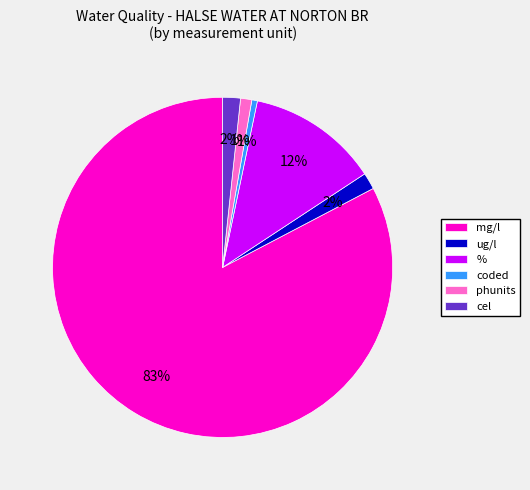

Combined, do ug/l and phunits account for over 50%?

No